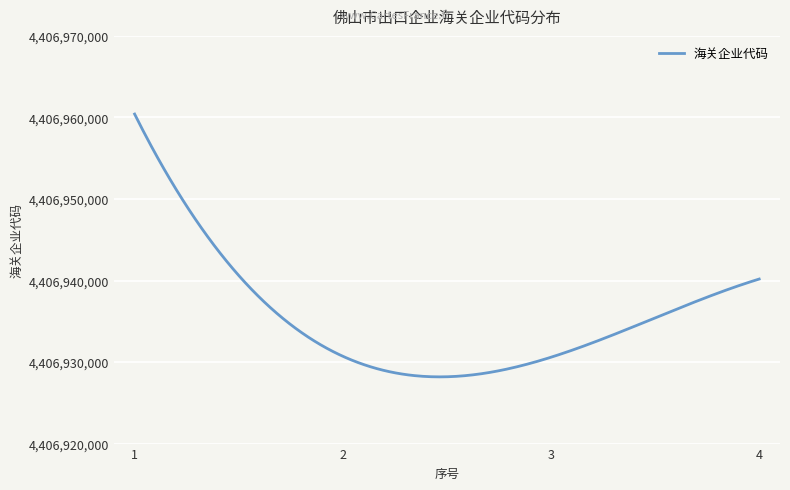

What is the greatest value displayed?

4406960412